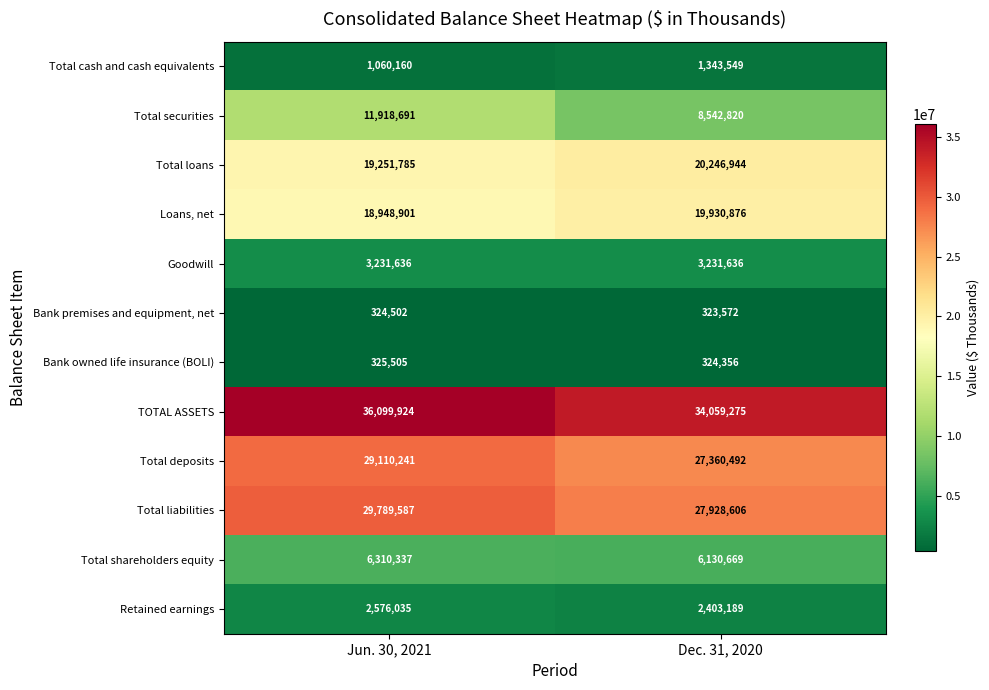

What is the difference between the highest and lowest values at Jun. 30, 2021?

35775422